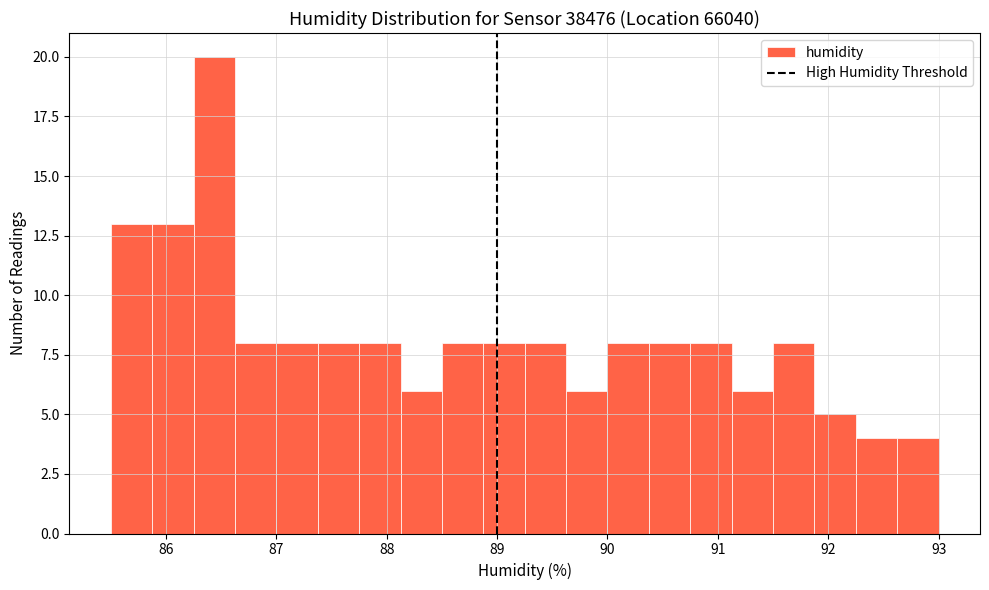

Around what value on the x-axis is the tallest bar? Give the approximate position of its centre, as read against the axis.

86.4